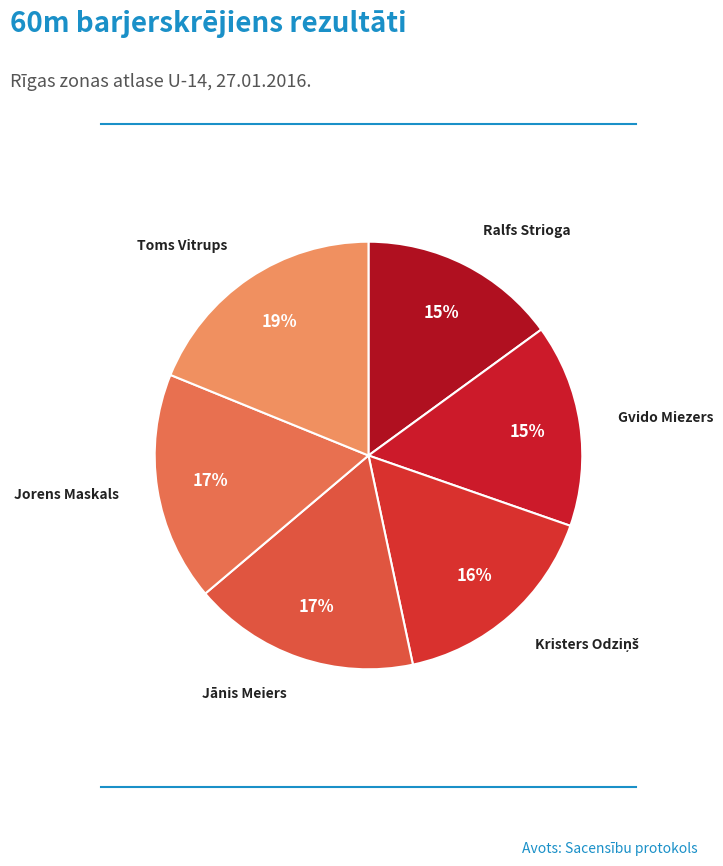

To the nearest percent, what percentage of the pie is Jānis Meiers?

17%